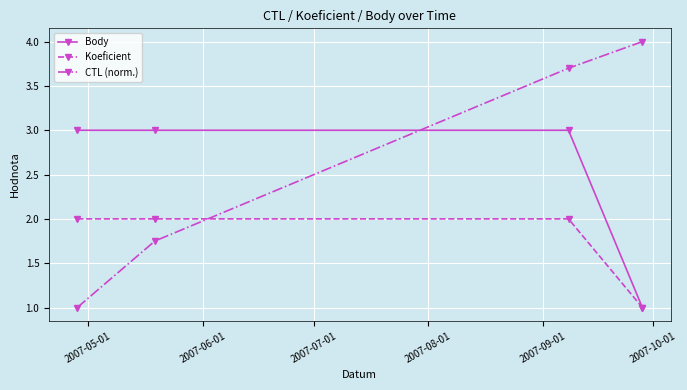

True or false: Body has more than 2 points higher than both neighbors.

False